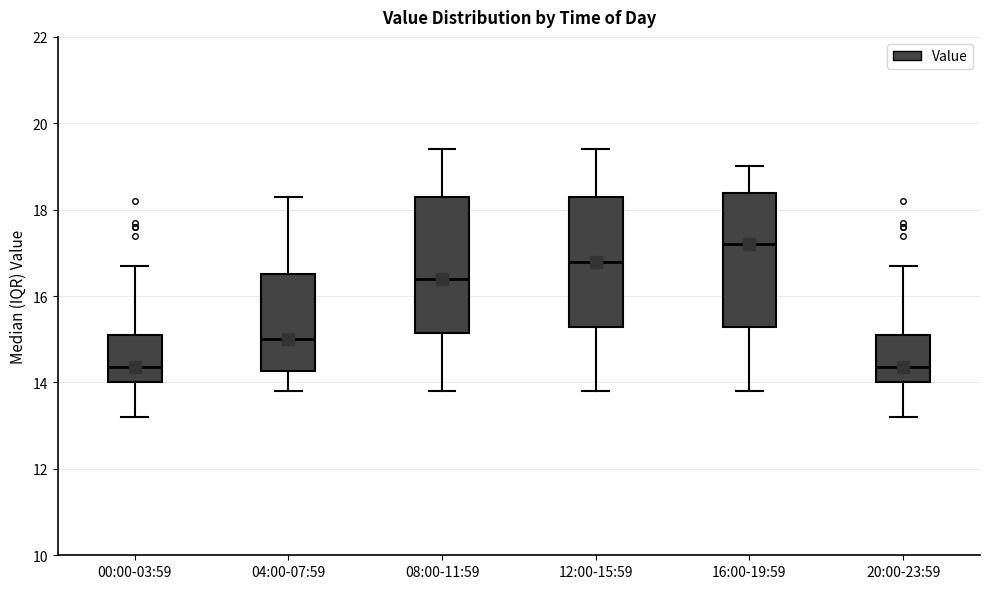

Which box's median line is the highest?

16:00-19:59